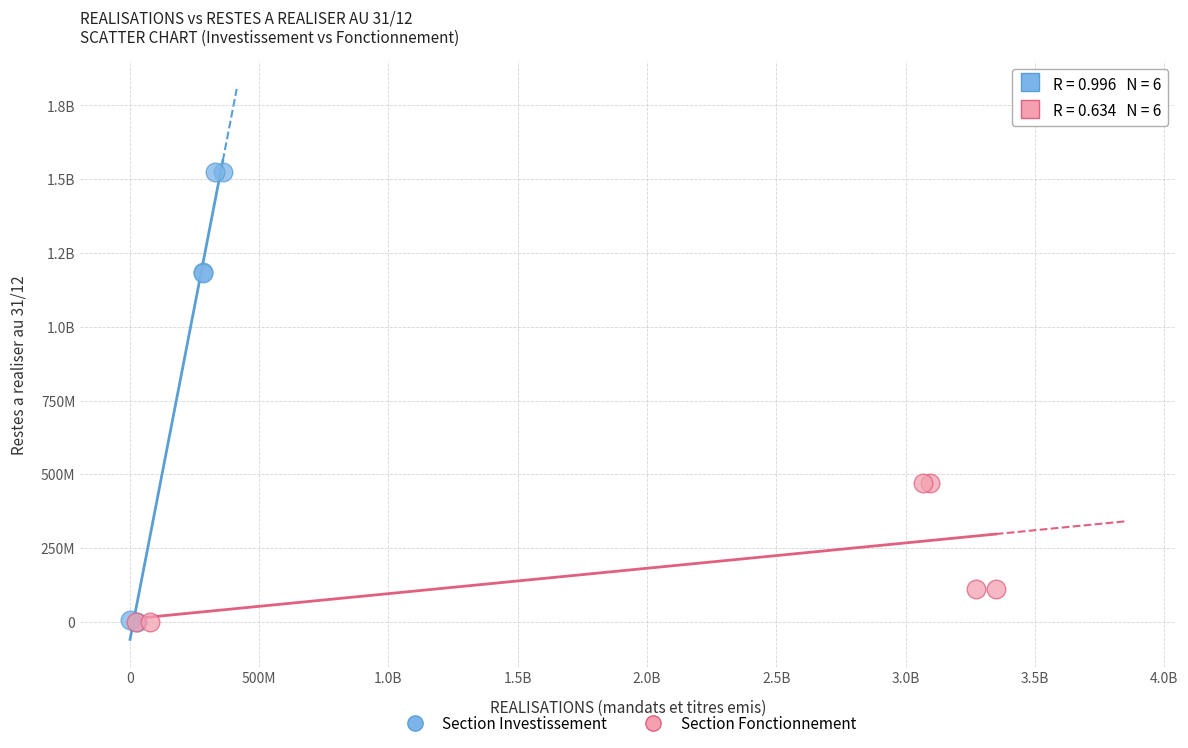

What are all the series names shown in the legend?

Section Investissement, Section Fonctionnement